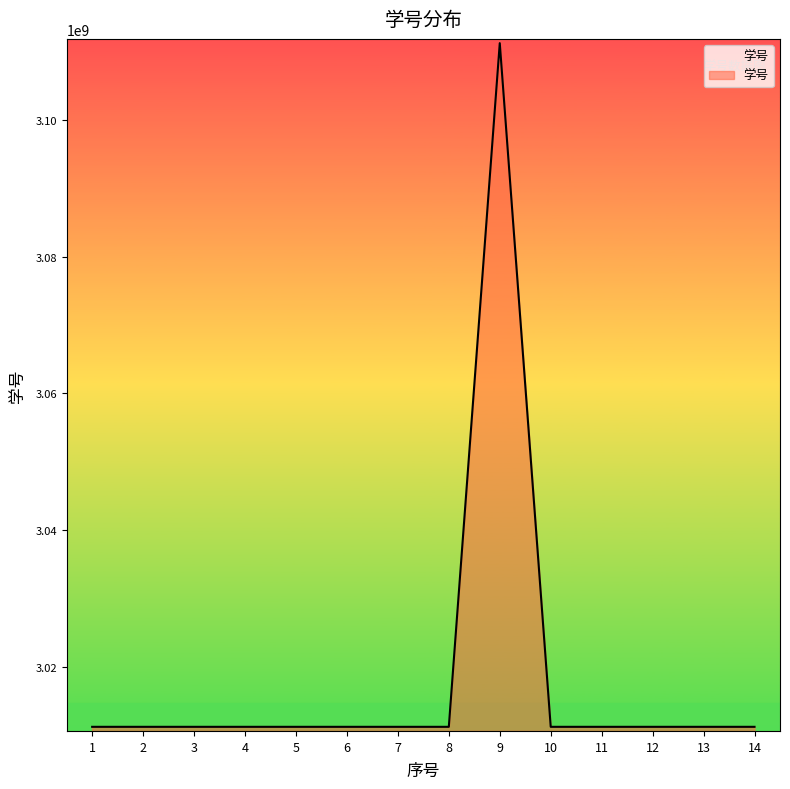

Which has a higher value, 9 or 13?

9